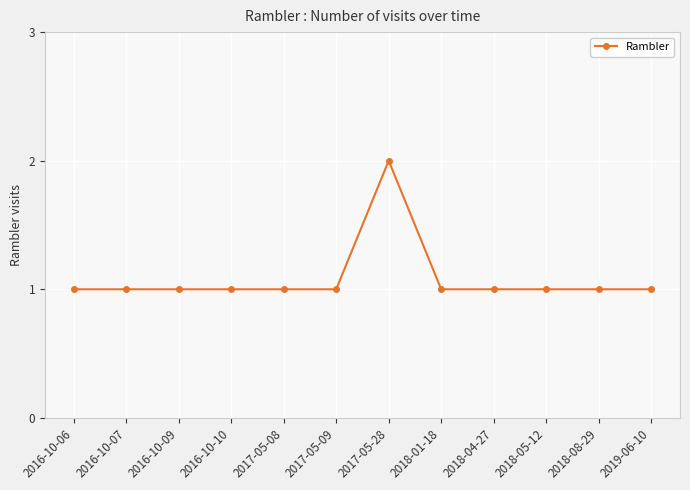

True or false: the data shows 1 at 2018-04-27.

True